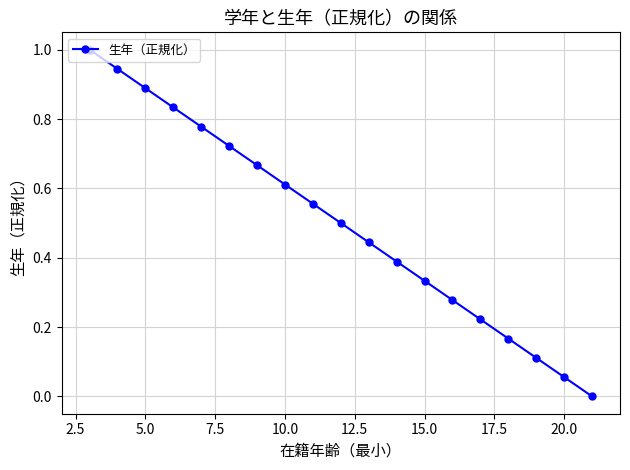

True or false: there are more than 2 points higher than both neighbors.

False